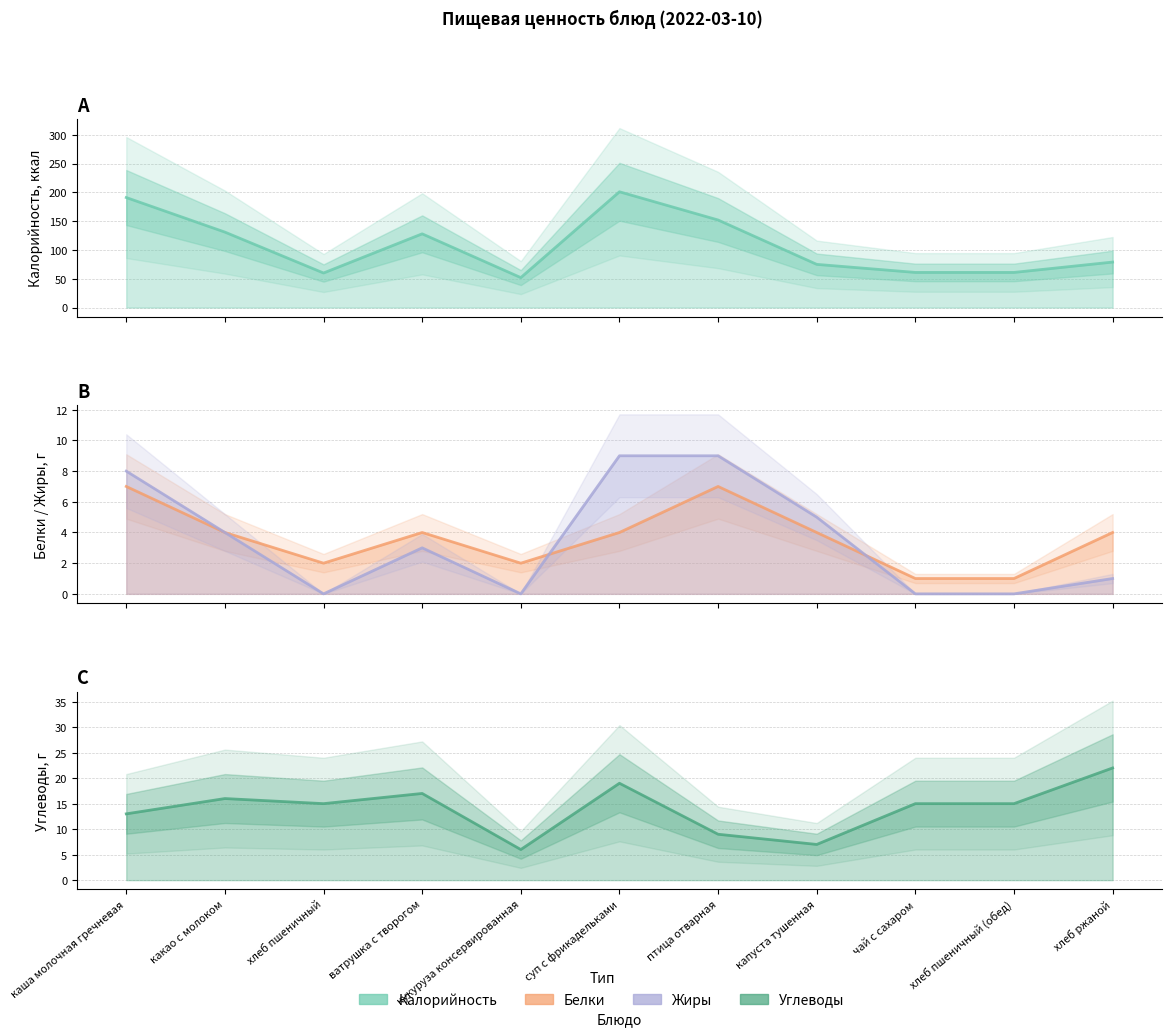

In Белки, how many points are lower than both neighbors (excluding endpoints)?

2